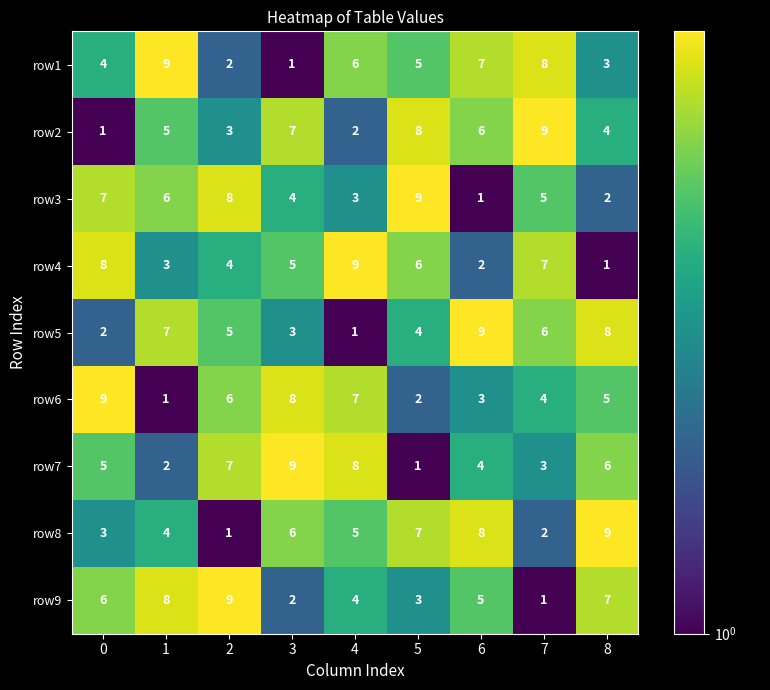

At 6, list the series in order from largest to smallest.

row5, row8, row1, row2, row9, row7, row6, row4, row3